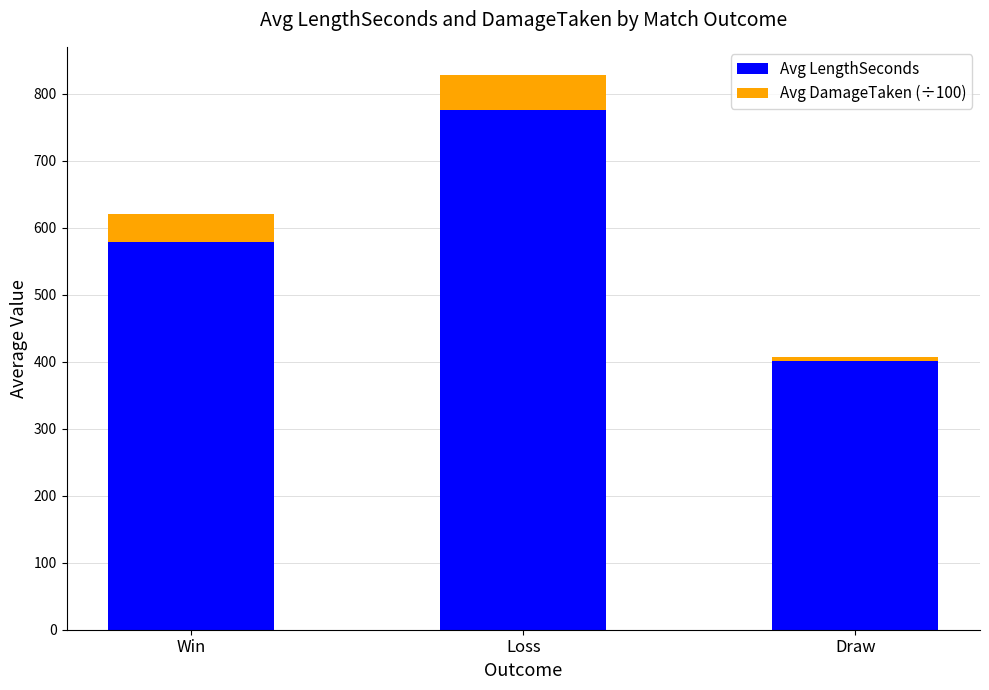

Is it true that Avg LengthSeconds equals 775.6 at Loss?

True